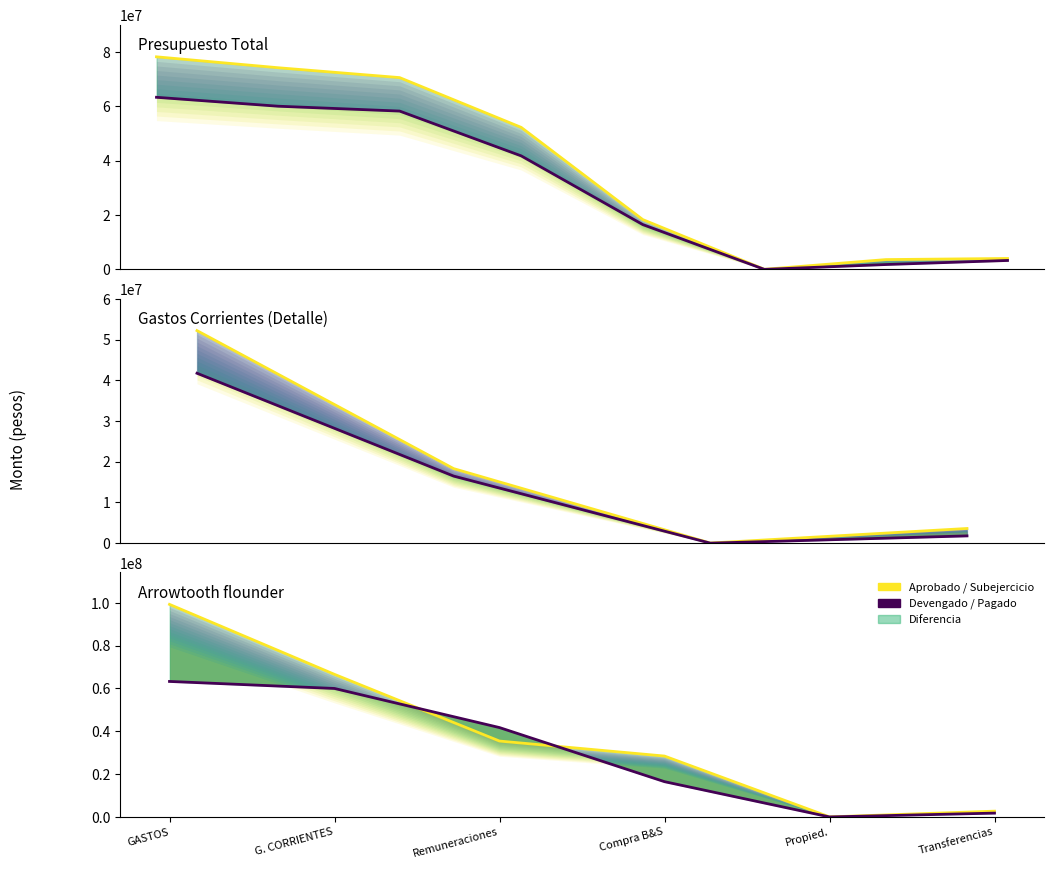

In devengado, how many points are lower than both neighbors (excluding endpoints)?

1